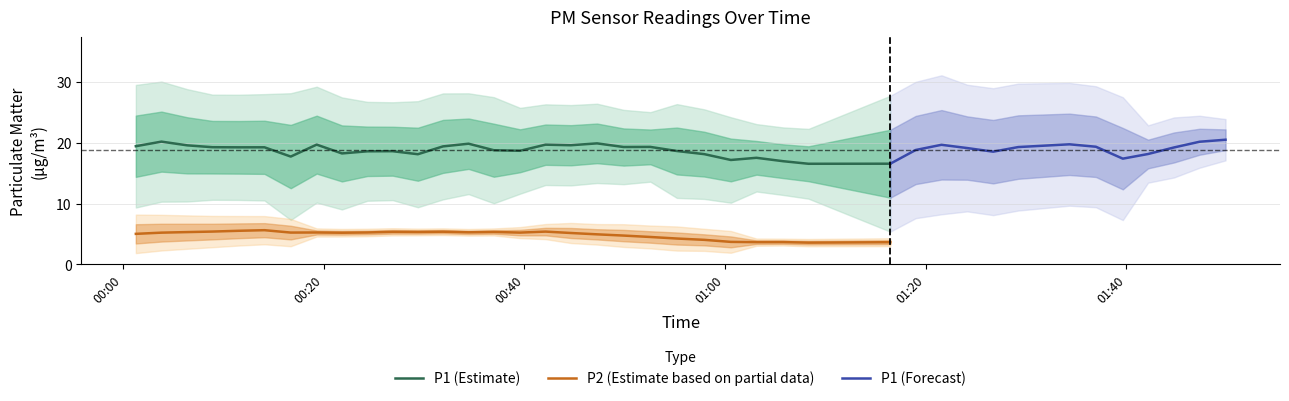

True or false: P1 and P2 cross at least once.

False